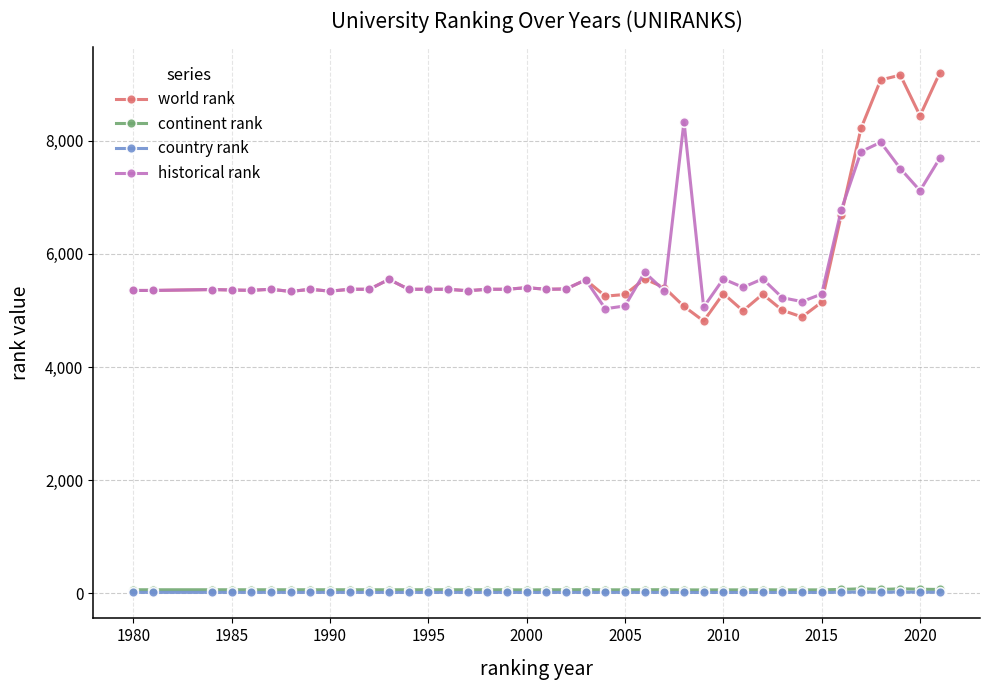

True or false: continent rank and historical rank intersect in this chart.

False